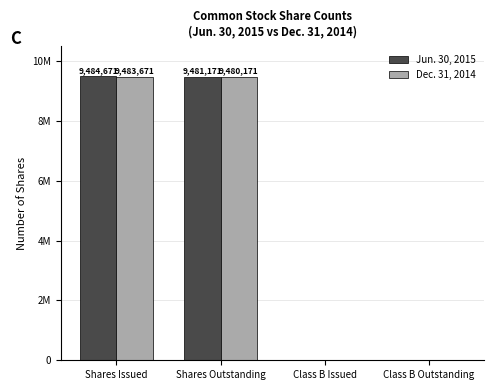

What is the label of the 4th bar from the left?

Class B Outstanding